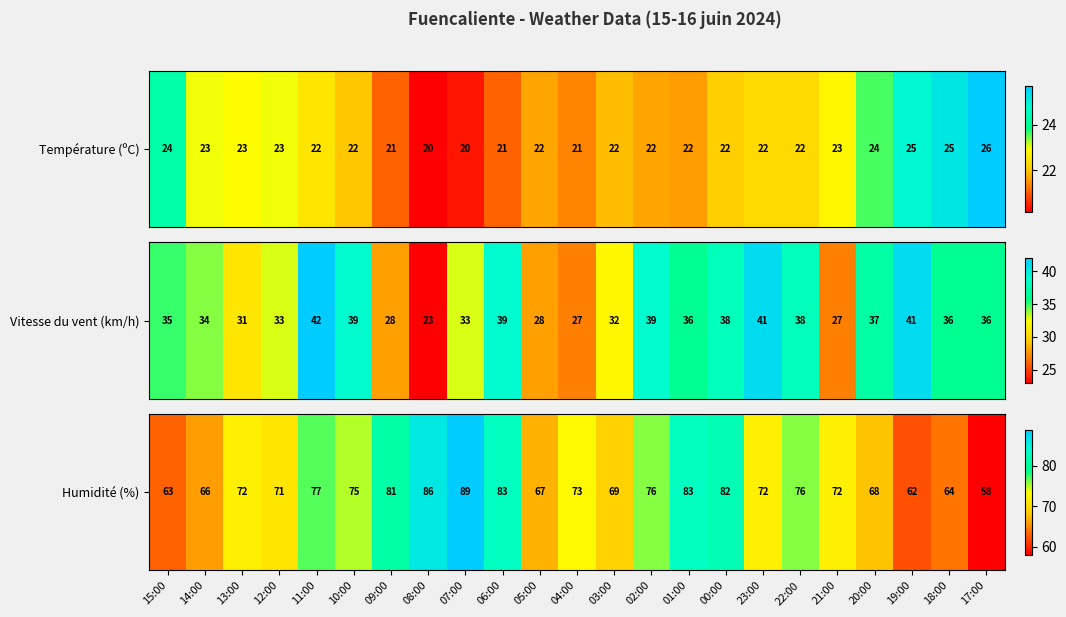

Which has a higher value, 18:00 or 22:00?

22:00